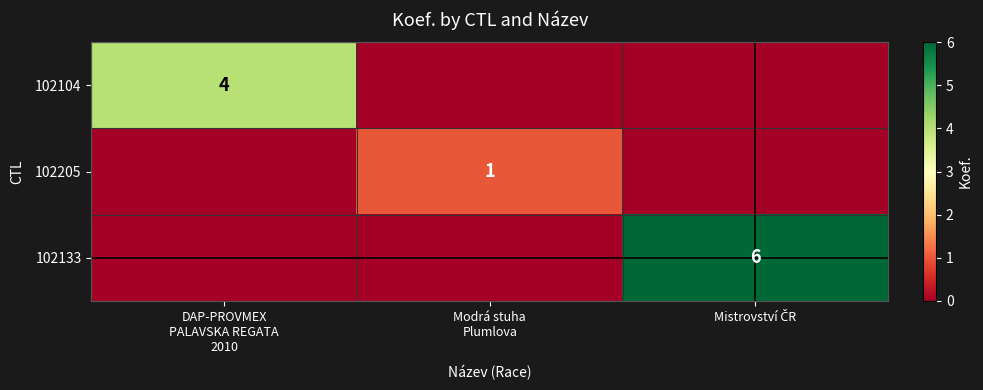

Count the number of categories in the chart.

3